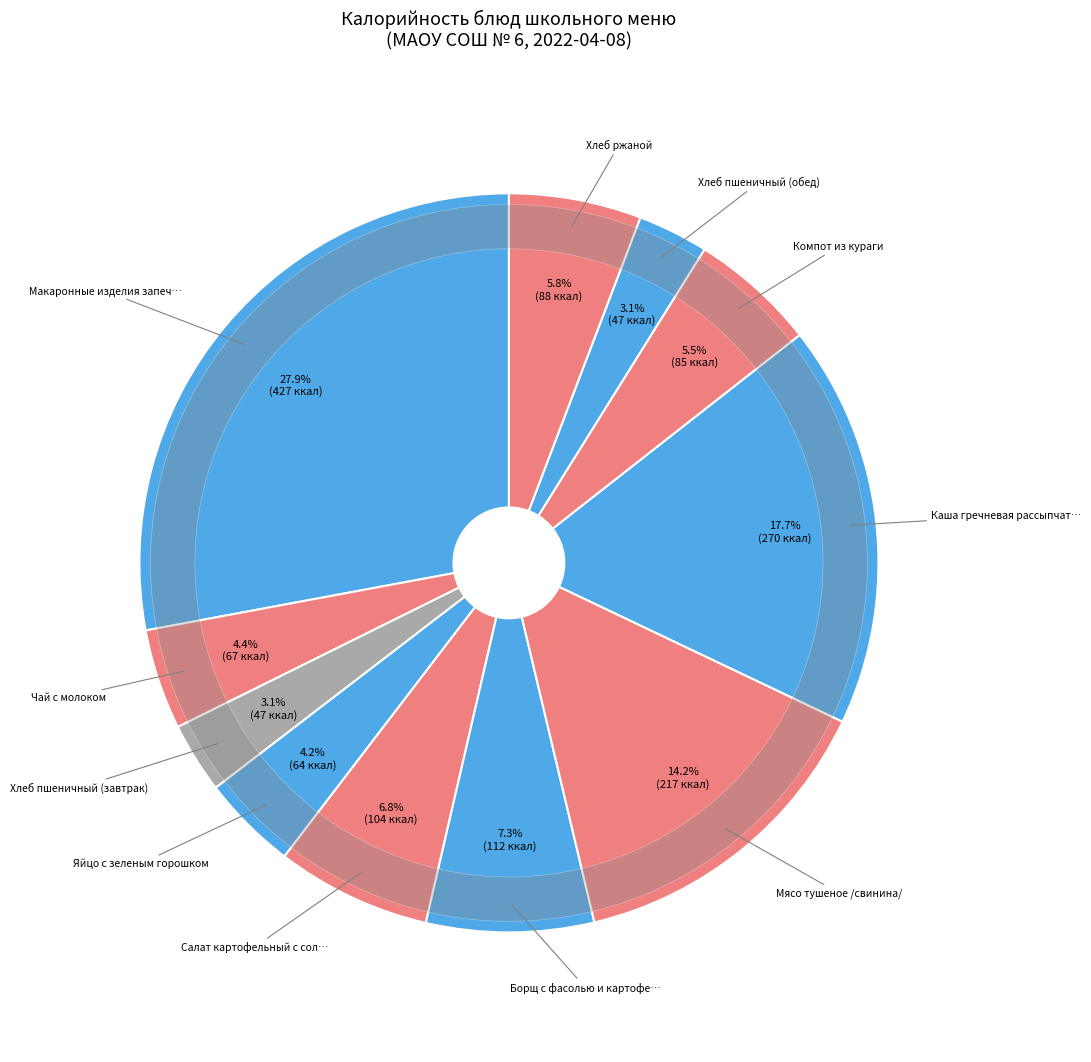

How many slices are in this pie chart?

11